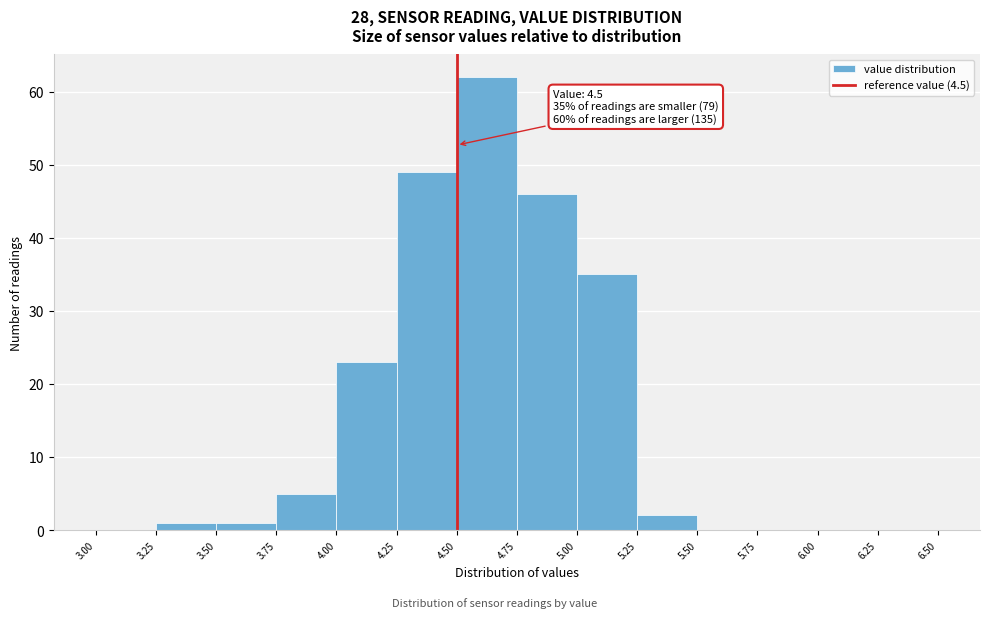

Over which range of the x-axis is the bar tallest?

4.50 to 4.75